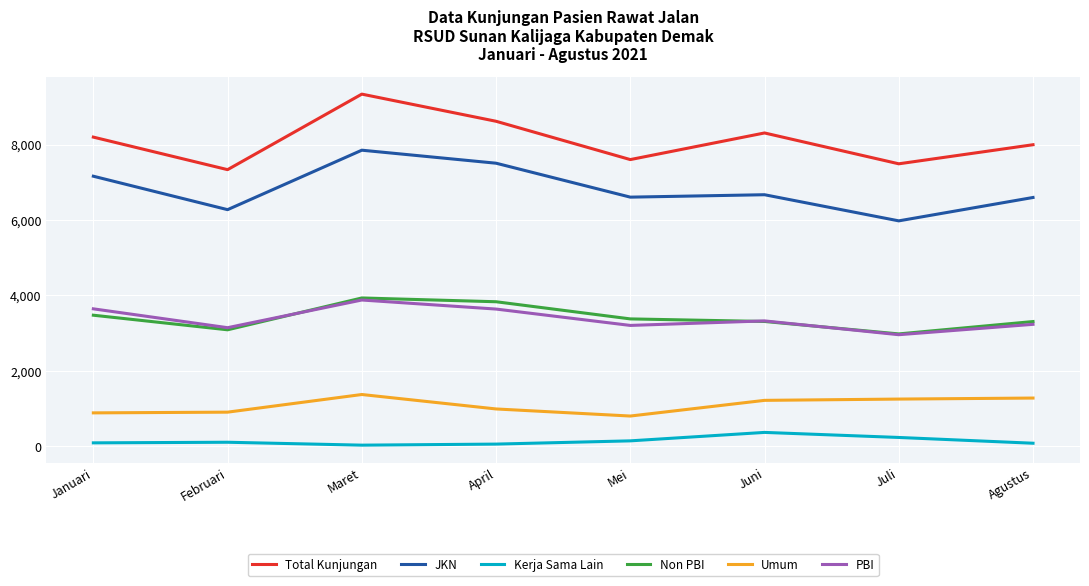

Is it true that PBI equals 1101 at Mei?

False